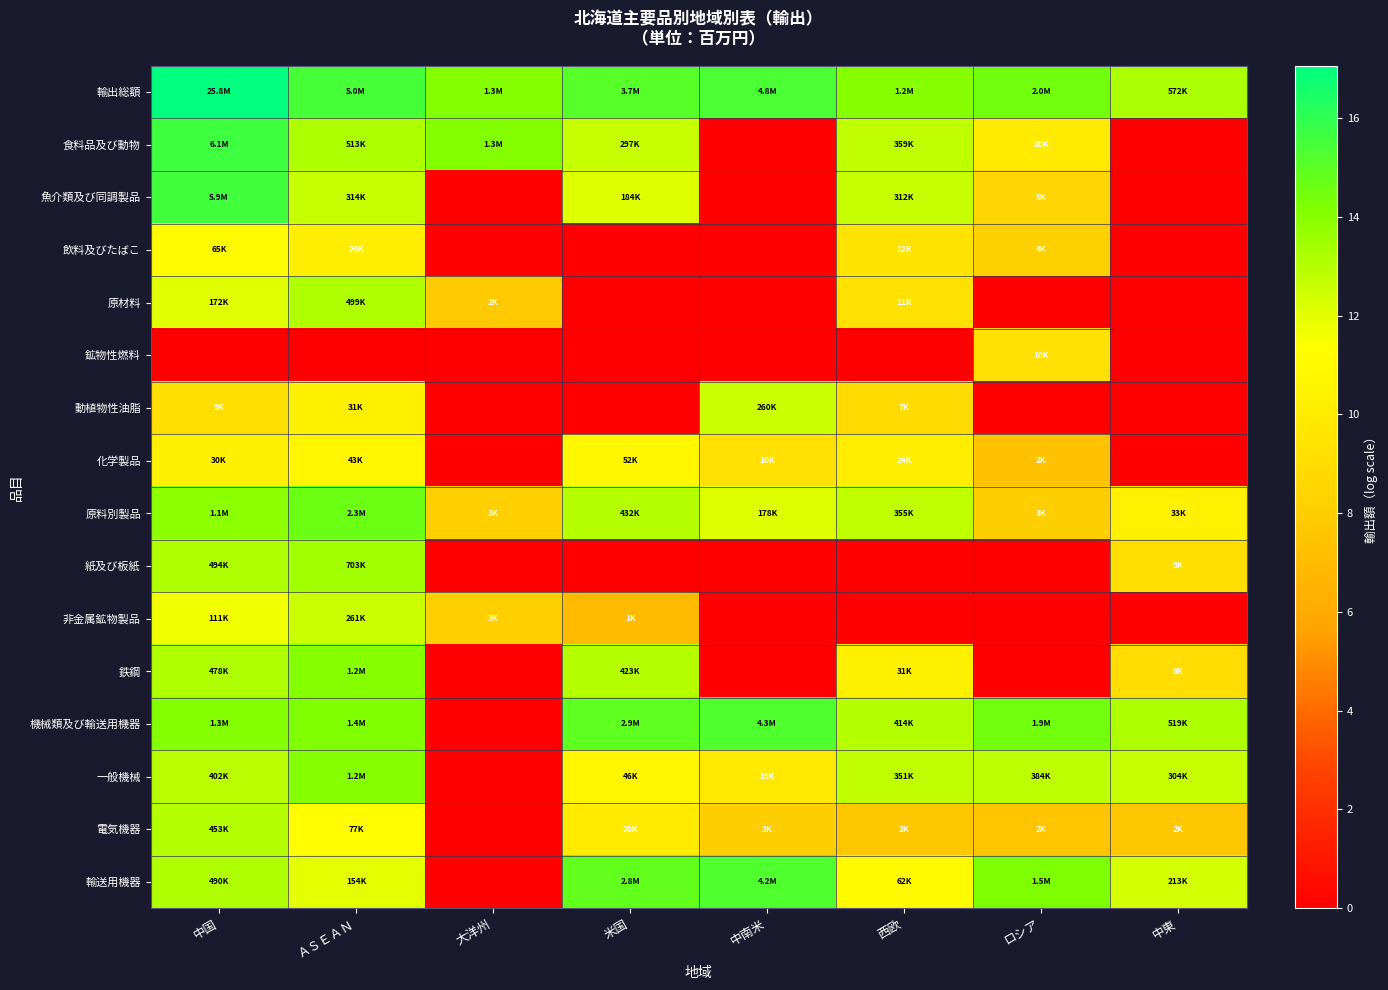

What is the difference between the highest and lowest values at 中南米?

15.4